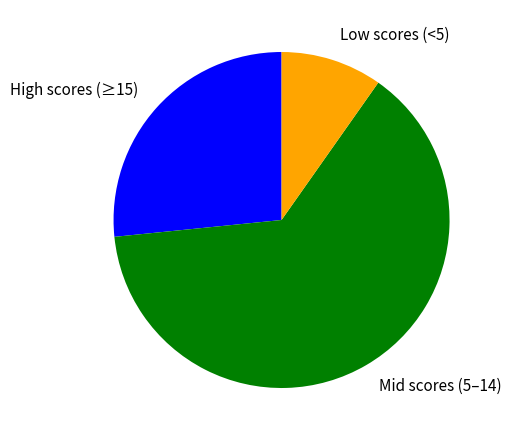

True or false: Low scores (<5) accounts for 10% of the total.

True